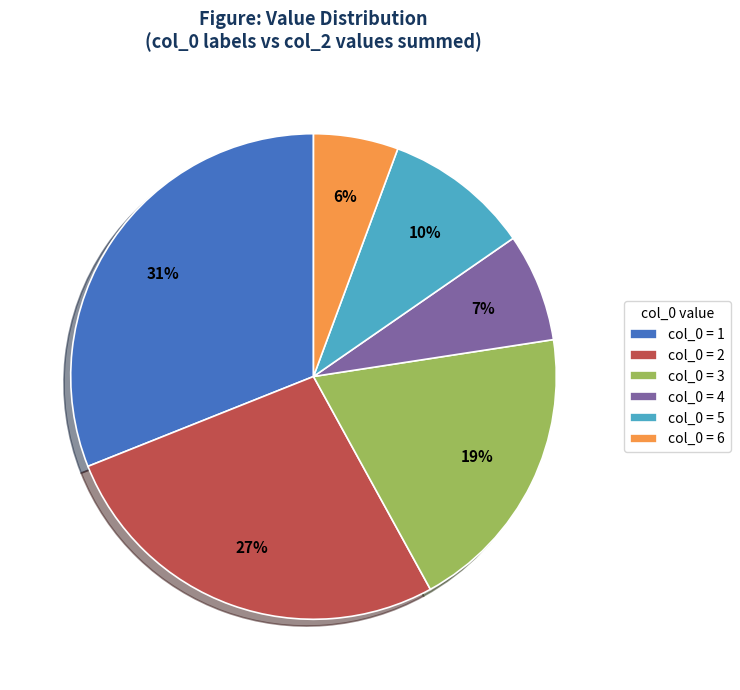

Approximately how many times larger is the value at col_0 = 5 compared to col_0 = 3?

0.5